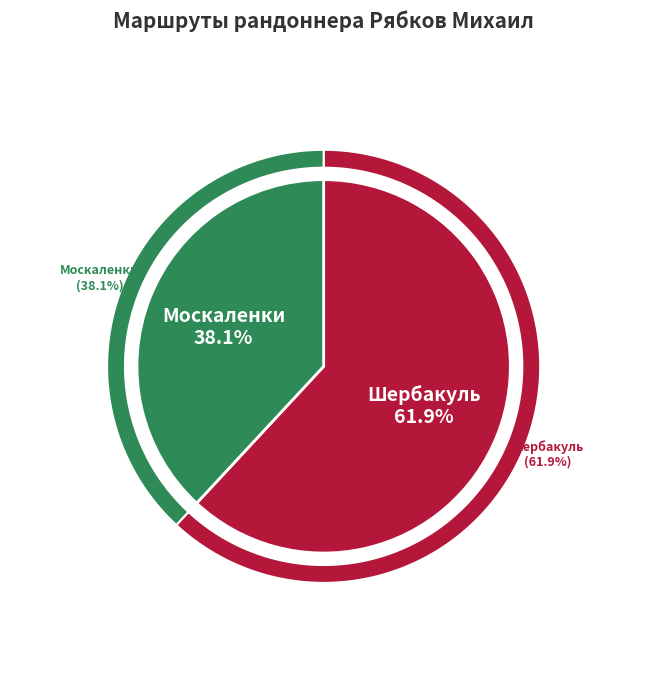

Between Шербакуль and Москаленки, which is larger?

Шербакуль